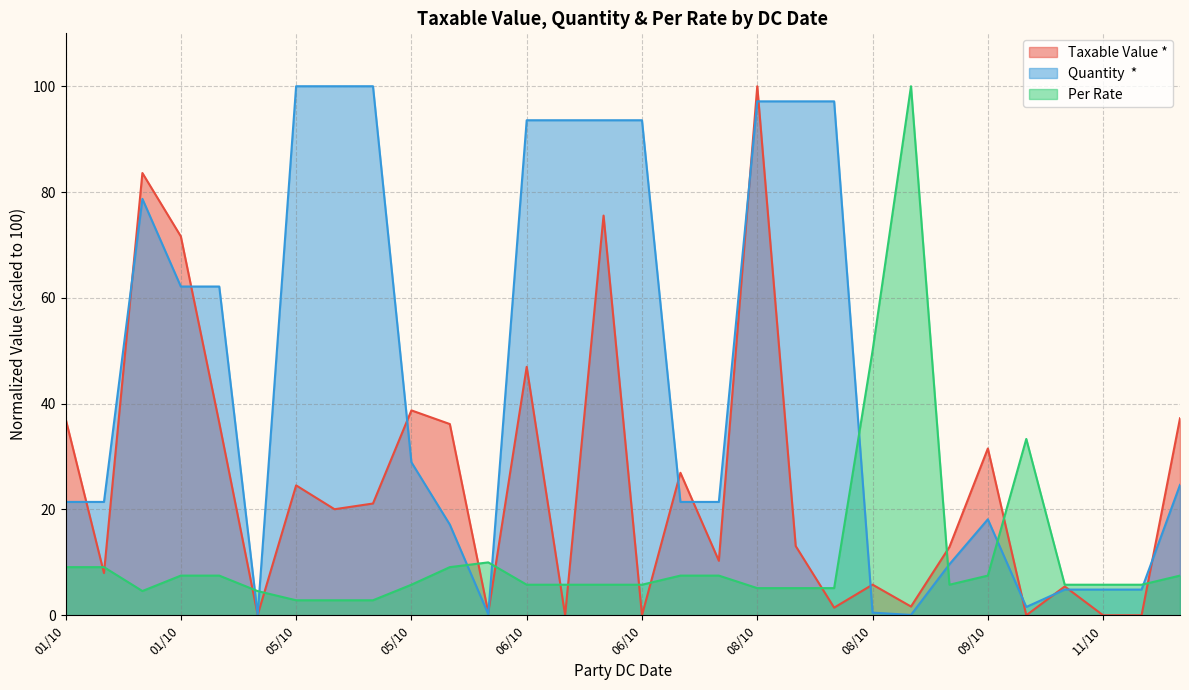

How many times do Quantity  * and Taxable Value * cross each other?

16